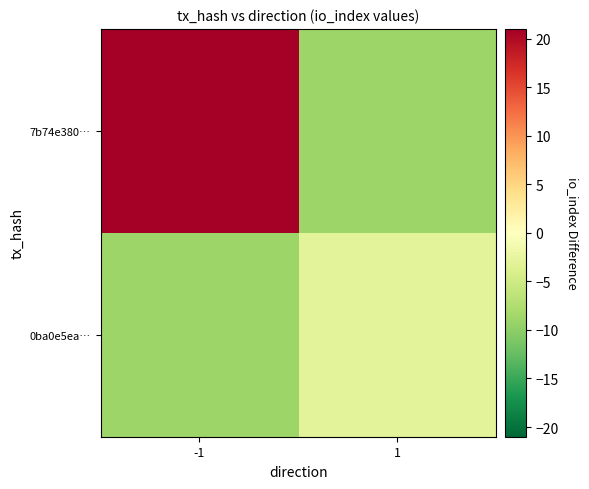

Rank the series by their maximum value, from lowest to highest.

0ba0e5ea…, 7b74e380…